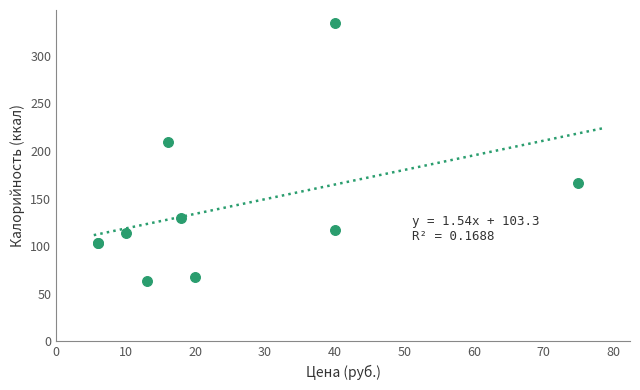

What Y value in the scatter plot is closest to 198?

209.7